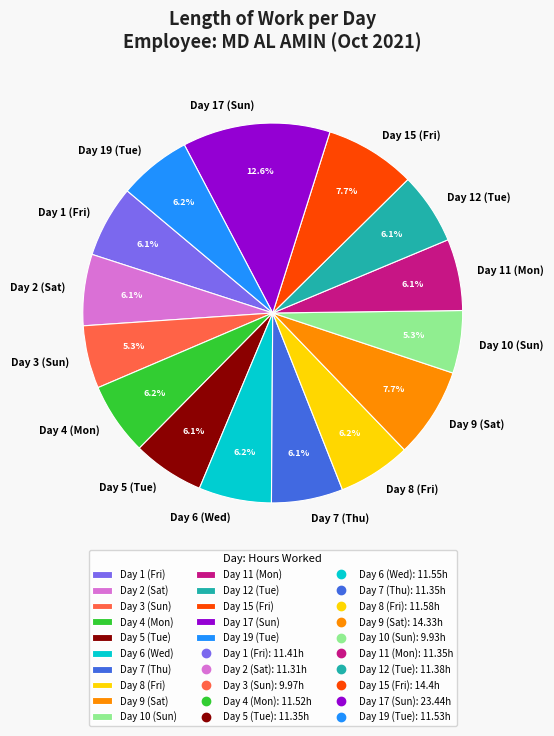

Is there any slice that represents more than half of the pie?

No